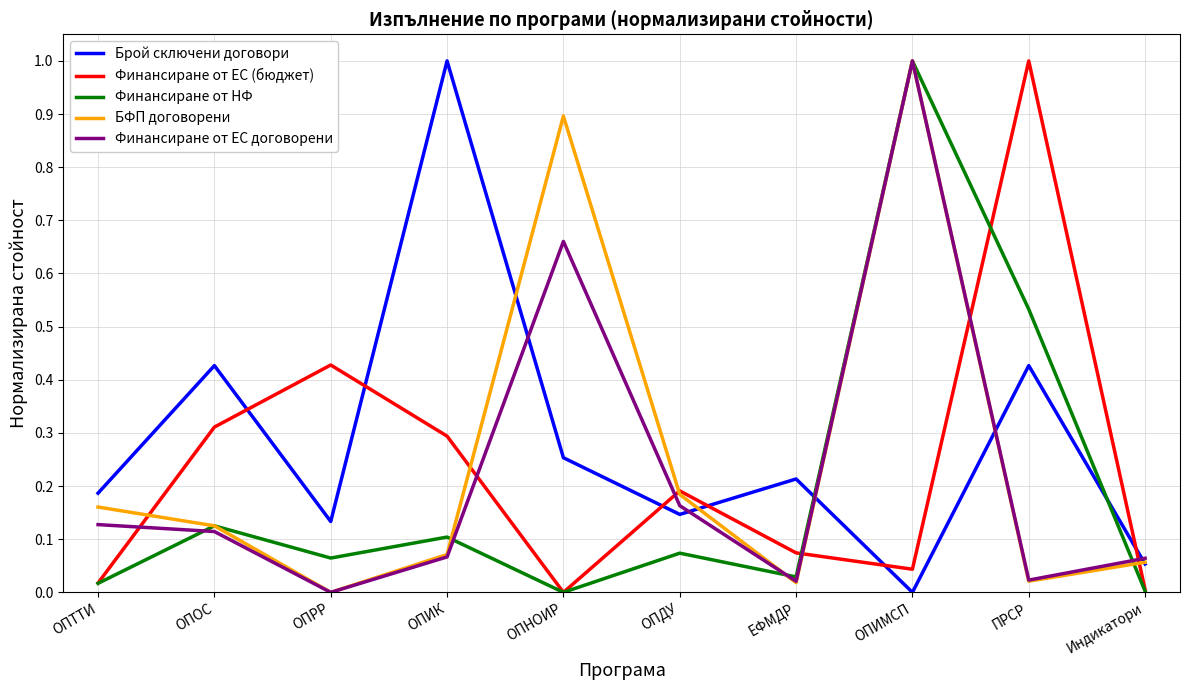

Does the chart display data point markers on the line(s)?

No